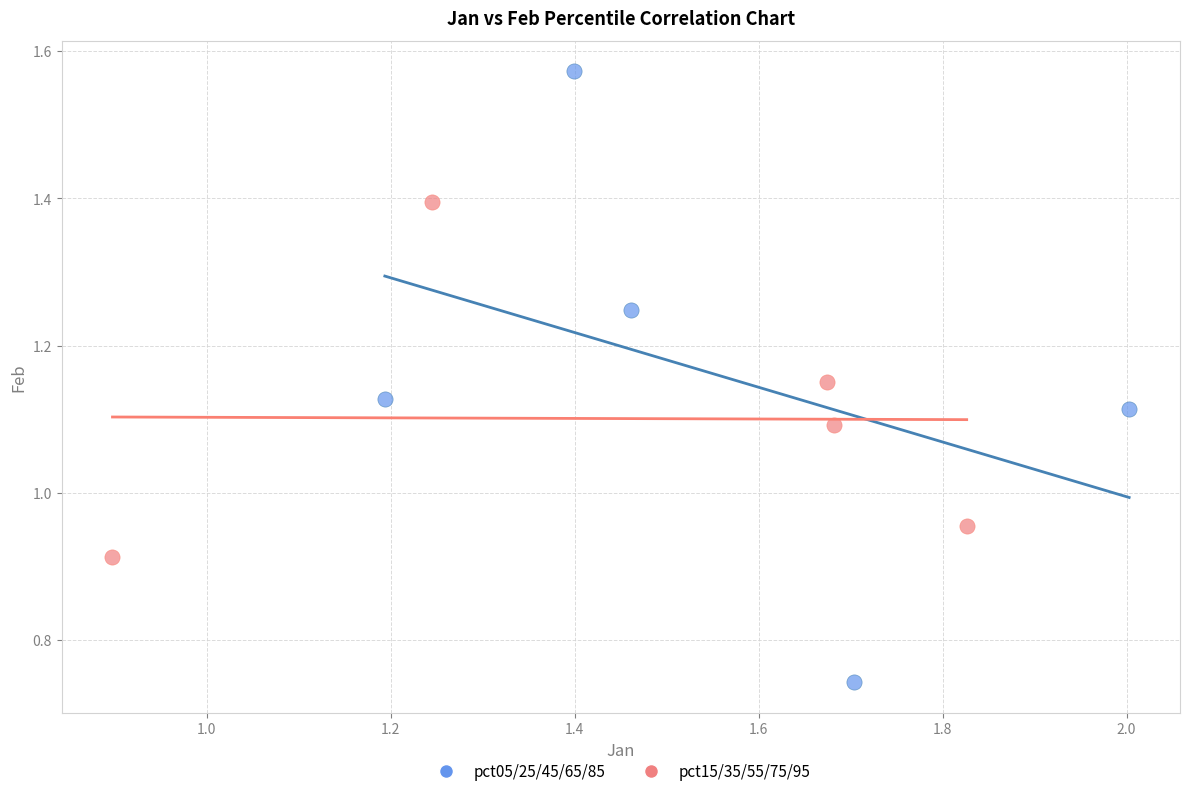

Which series contains the lowest Y value?

pct05/25/45/65/85